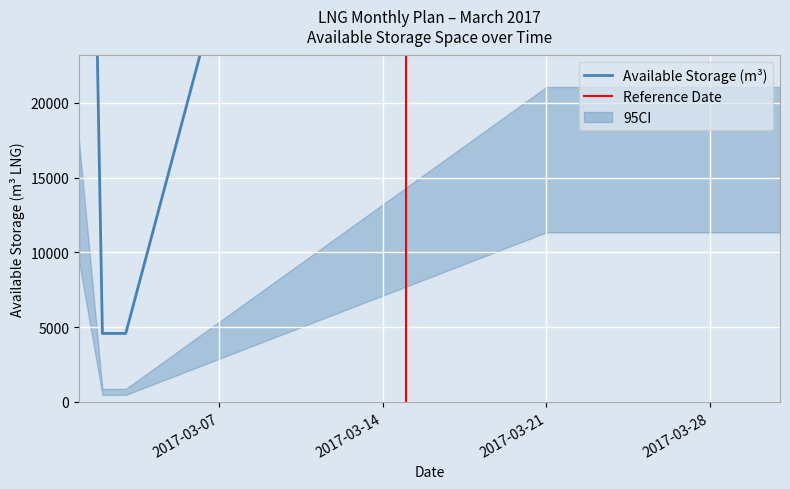

True or false: the data shows 58735 at 2017-03-30.

False